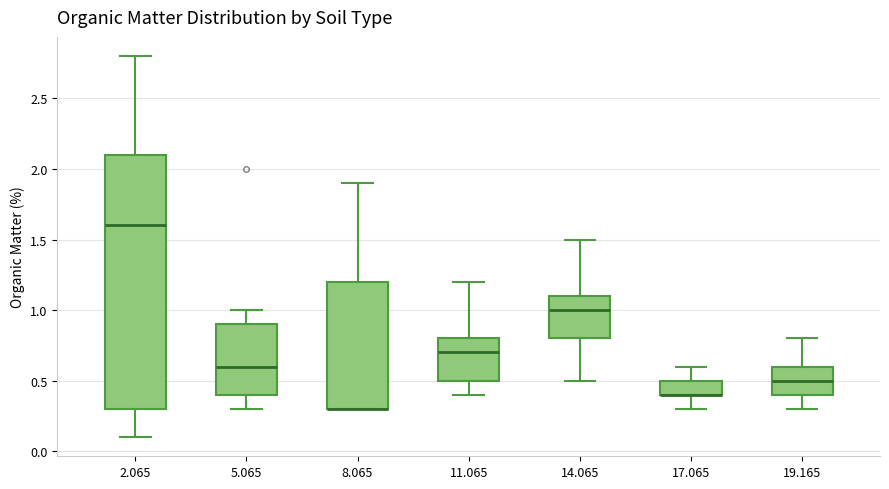

Comparing the boxes themselves (not the whiskers), which one is the tallest?

2.065